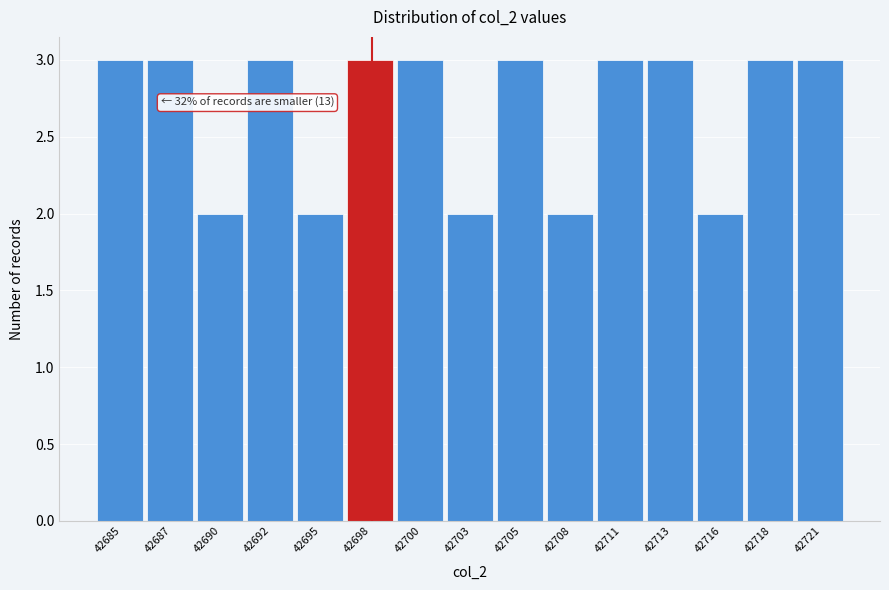

Reading left to right, list all the values displayed in this chart.

42685=3	42687=3	42690=2	42692=3	42695=2	42698=3	42700=3	42703=2	42705=3	42708=2	42711=3	42713=3	42716=2	42718=3	42721=3